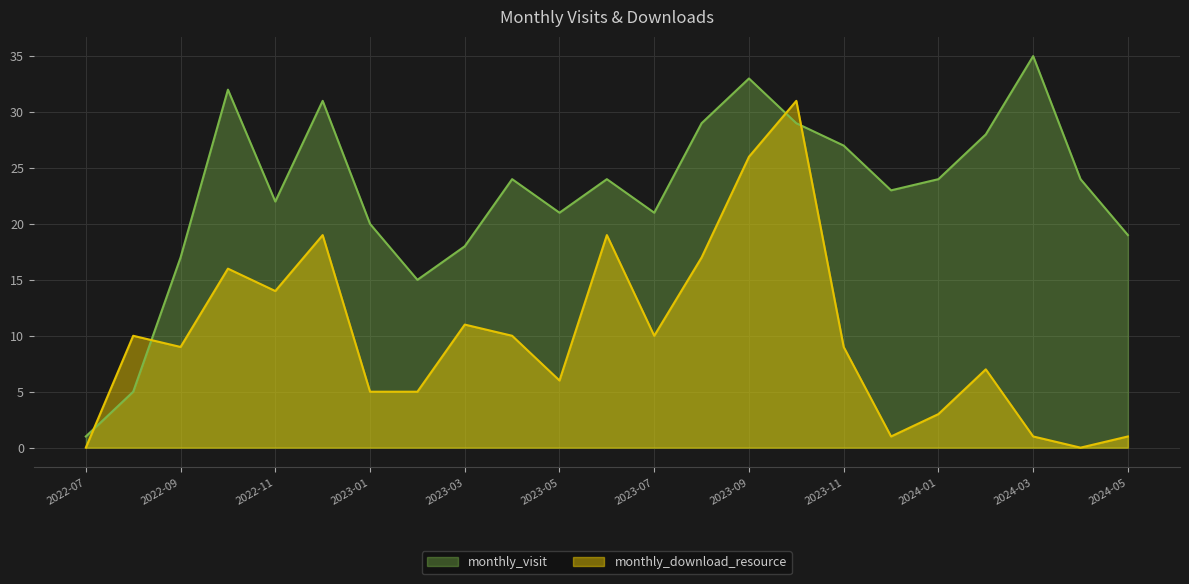

Which series changed the most between 2022-11 and 2023-09?

monthly_download_resource